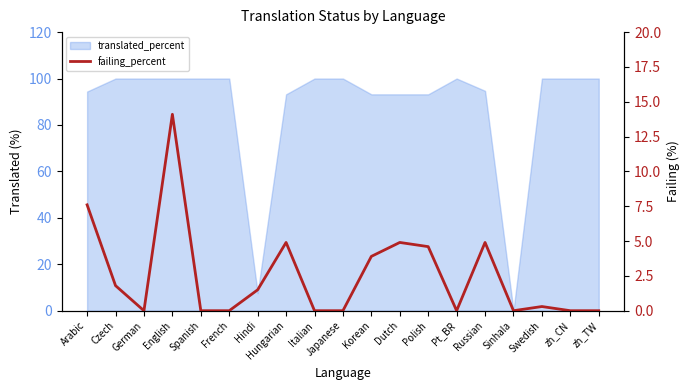

Is it true that the value at Korean is 1.8?

False